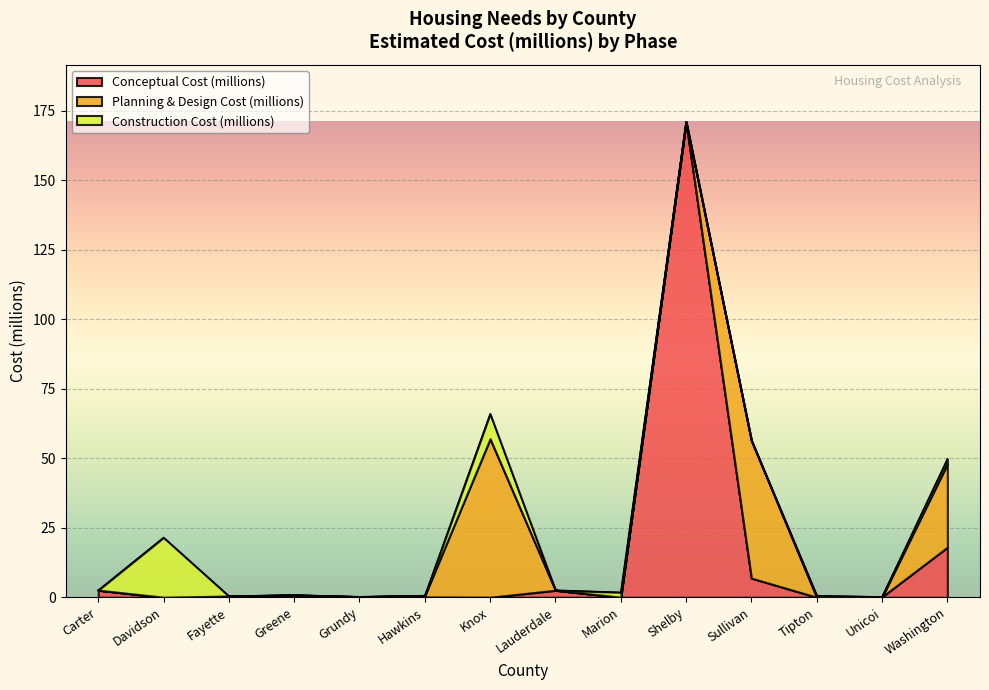

List the series in order of their overall mean, lowest first.

Construction Cost (millions), Planning & Design Cost (millions), Conceptual Cost (millions)